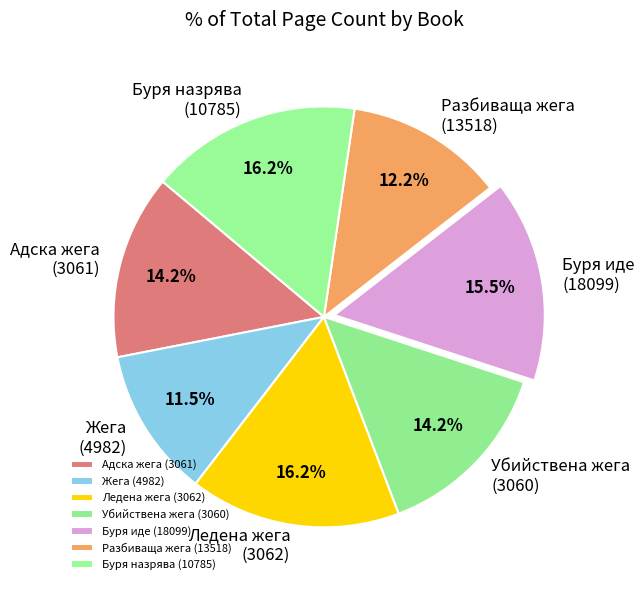

Does any single category account for the majority?

No